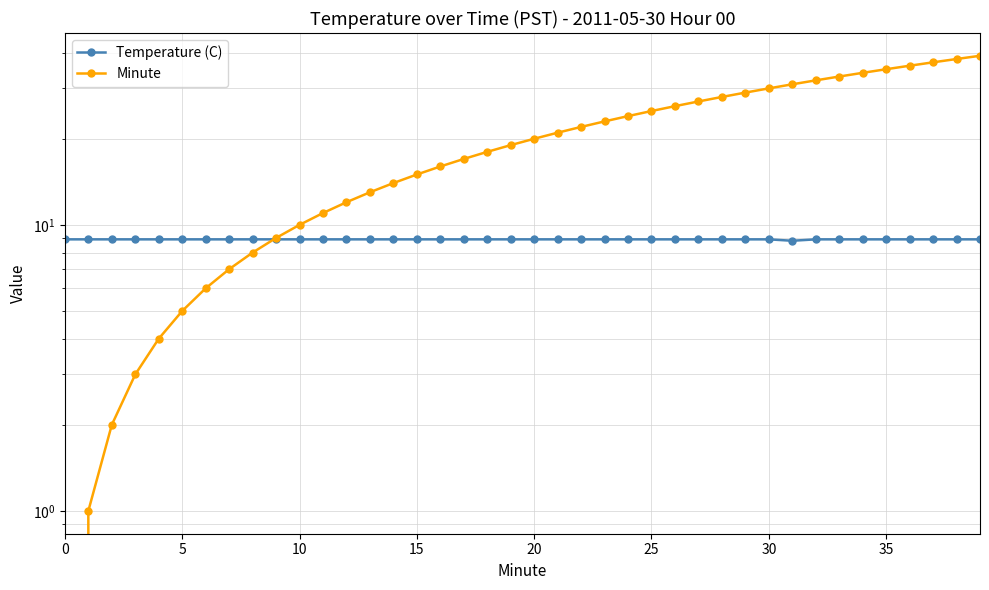

What are all the series names shown in the legend?

Temperature (C), Minute